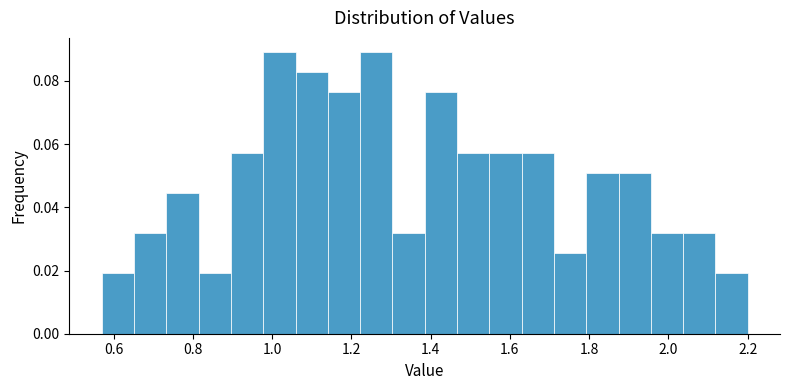

Reading left to right, transcribe this chart: for each bar, give the range it covers on the x-axis and its height. Neither the bar edges nor the heights are printed on the chart, so give them approximately, as read against the axes.

0.58 to 0.66: 0.020
0.66 to 0.74: 0.032
0.74 to 0.82: 0.044
0.82 to 0.90: 0.020
0.90 to 0.98: 0.058
0.98 to 1.06: 0.090
1.06 to 1.14: 0.082
1.14 to 1.22: 0.076
1.22 to 1.30: 0.090
1.30 to 1.38: 0.032
1.38 to 1.46: 0.076
1.46 to 1.54: 0.058
1.54 to 1.62: 0.058
1.62 to 1.72: 0.058
1.72 to 1.80: 0.026
1.80 to 1.88: 0.050
1.88 to 1.96: 0.050
1.96 to 2.04: 0.032
2.04 to 2.12: 0.032
2.12 to 2.20: 0.020